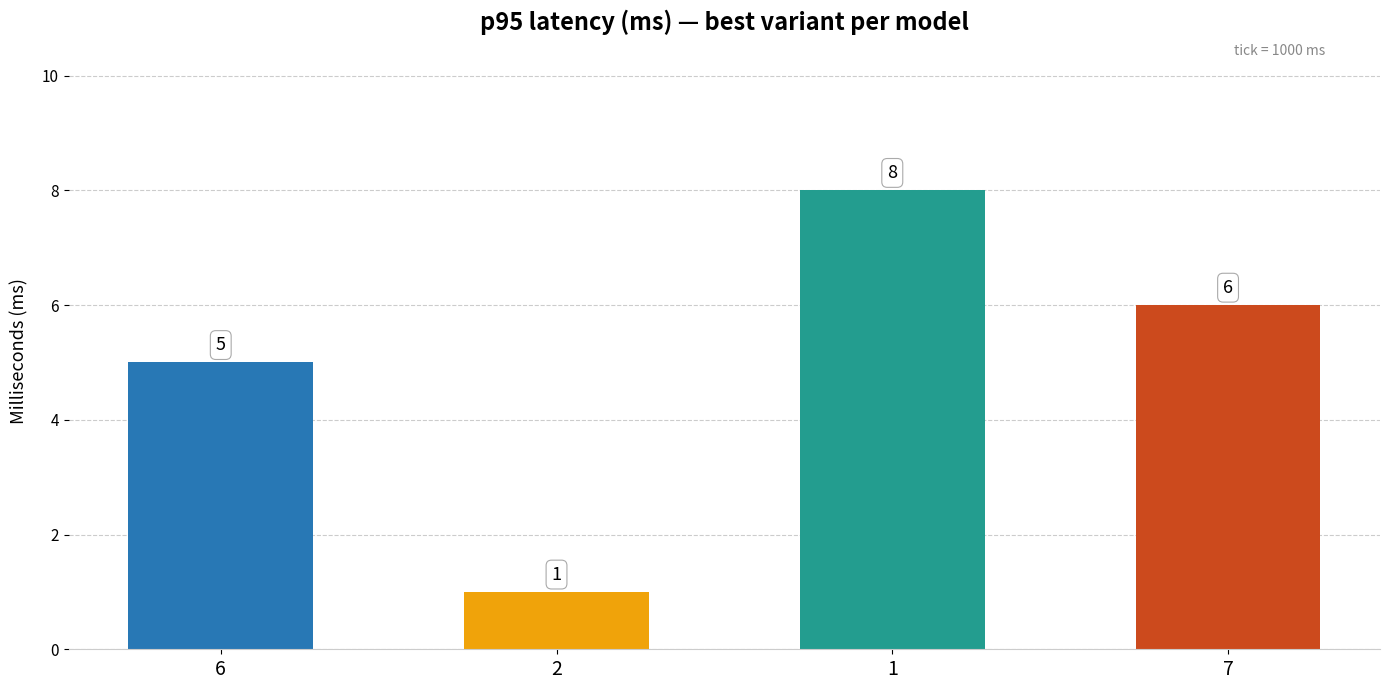

What is the approximate value of col_6 at 6?

5